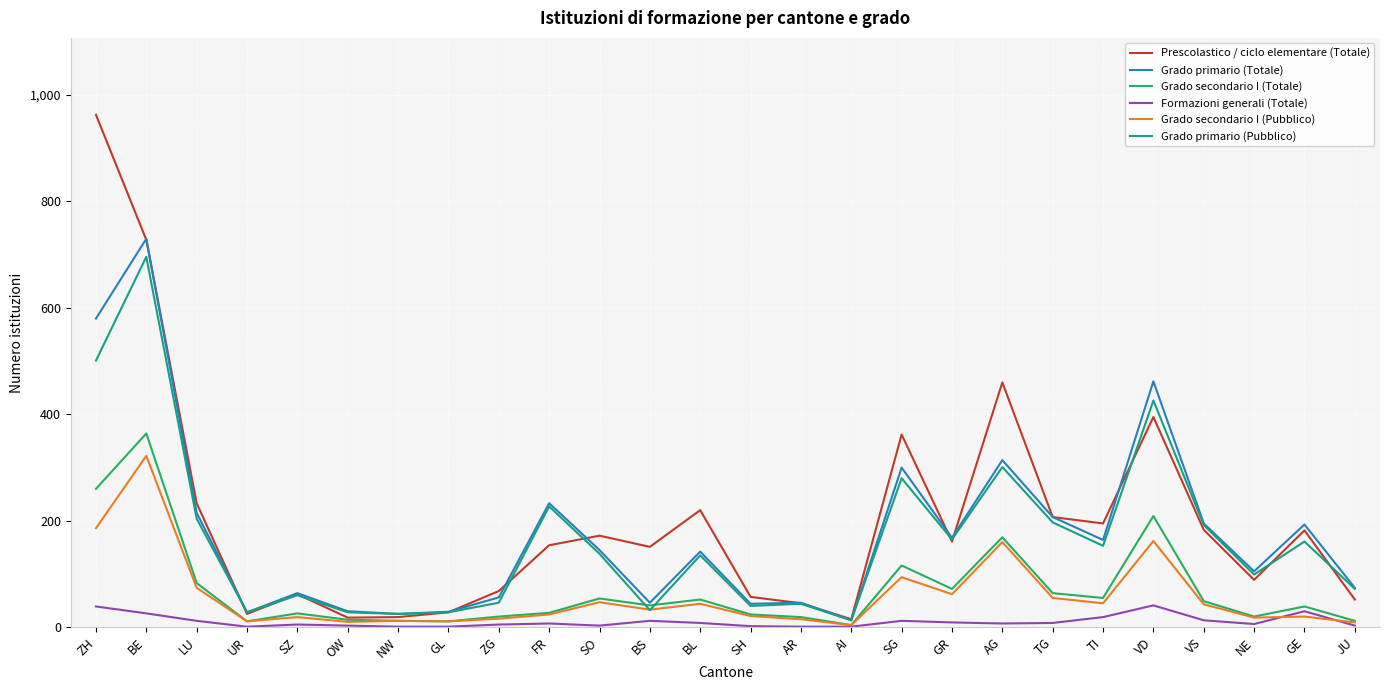

At which category is the sum across all series the highest?

BE